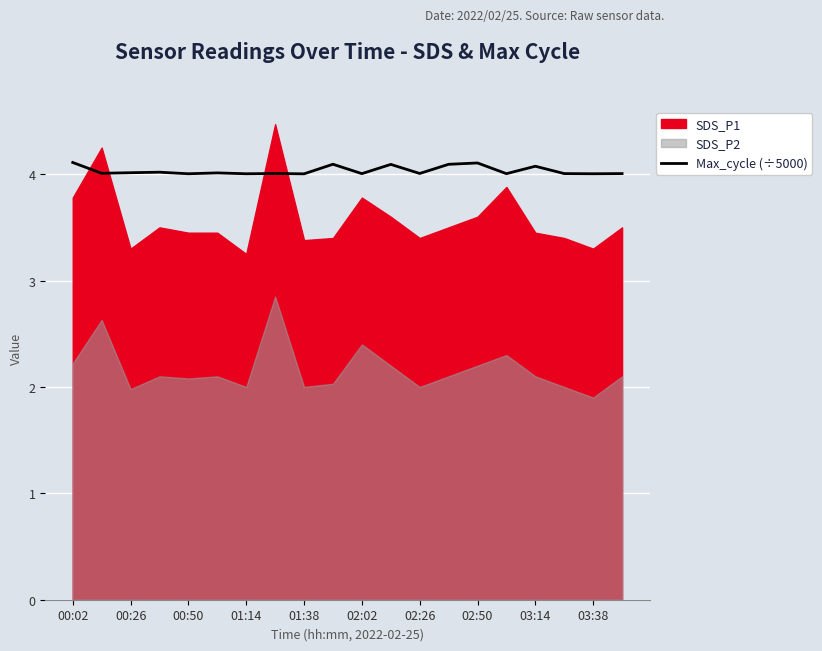

What value does the data have at 01:38?

4.0